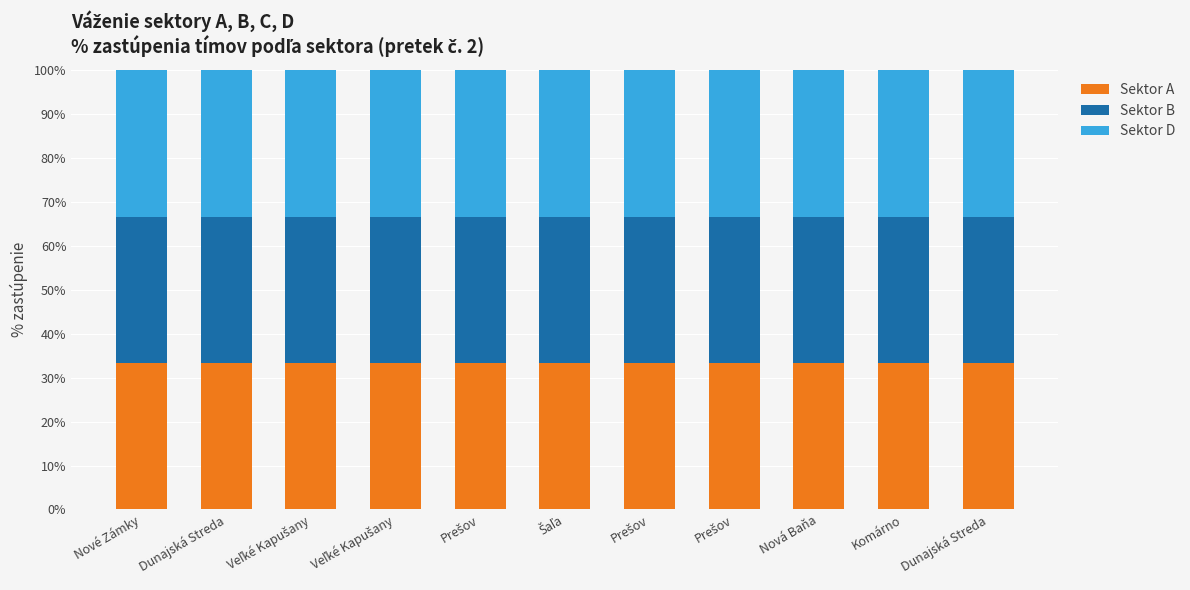

The value of Sektor D at Prešov is 33.4. True or false?

True